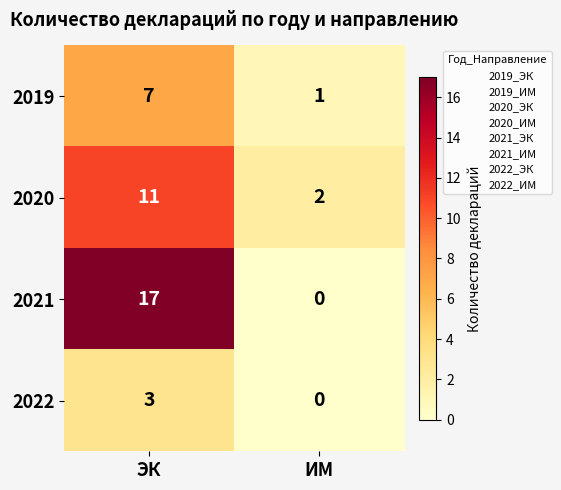

How many series are shown in this chart?

4